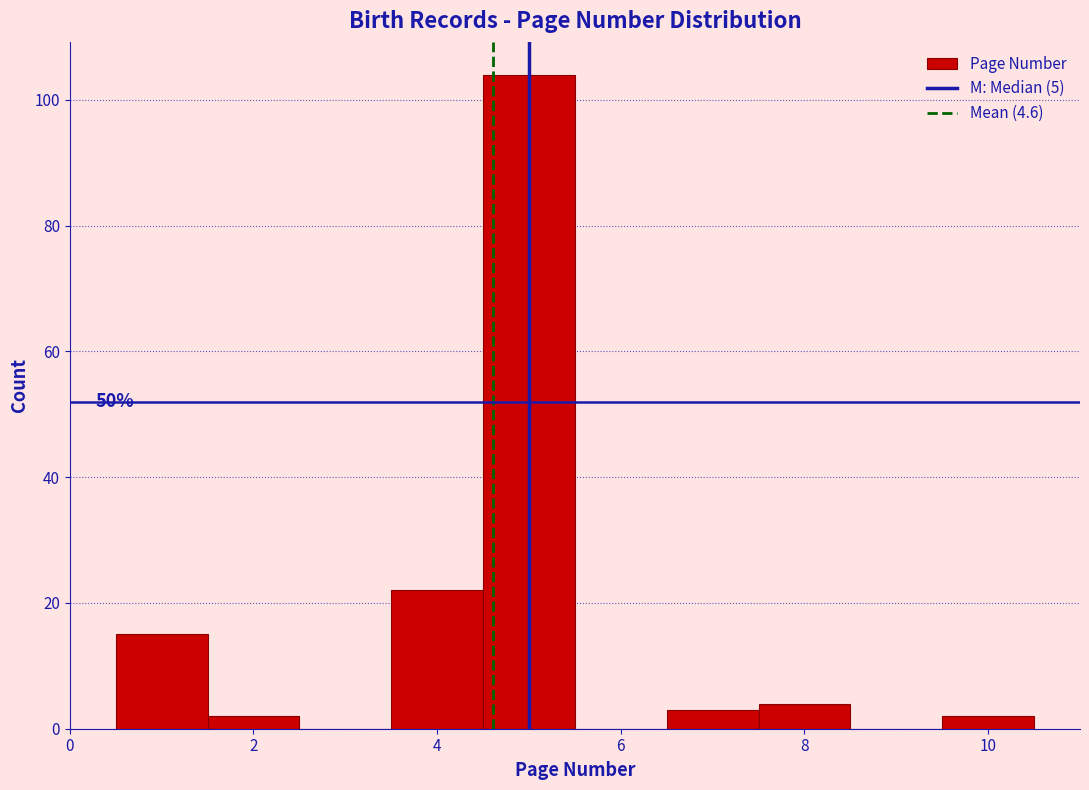

Over which range of the x-axis is the bar tallest?

4.5 to 5.5